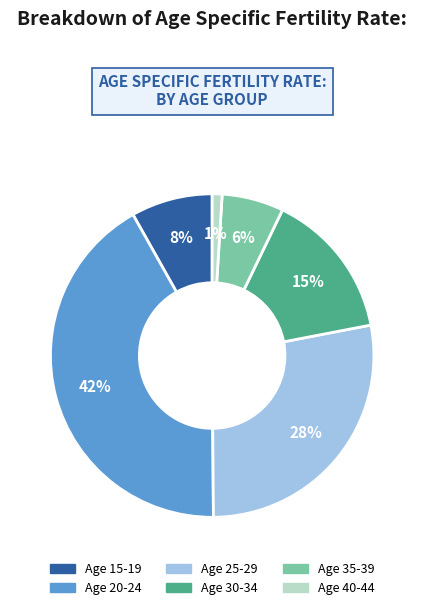

To the nearest percent, what is the difference between the largest and smallest slice percentages?

41%